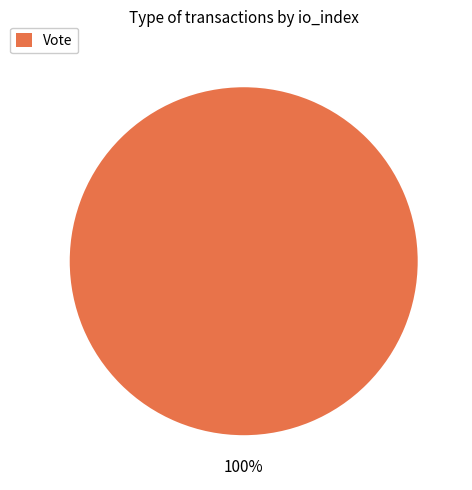

Is there any slice that represents more than half of the pie?

Yes